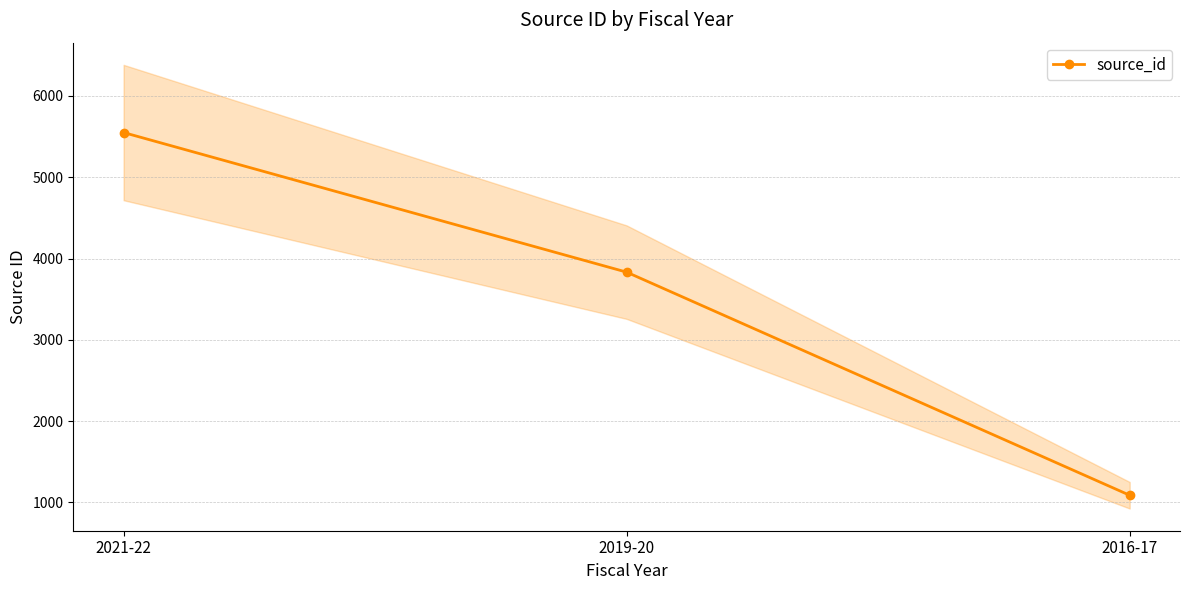

Which label corresponds to the largest value in the chart?

2021-22